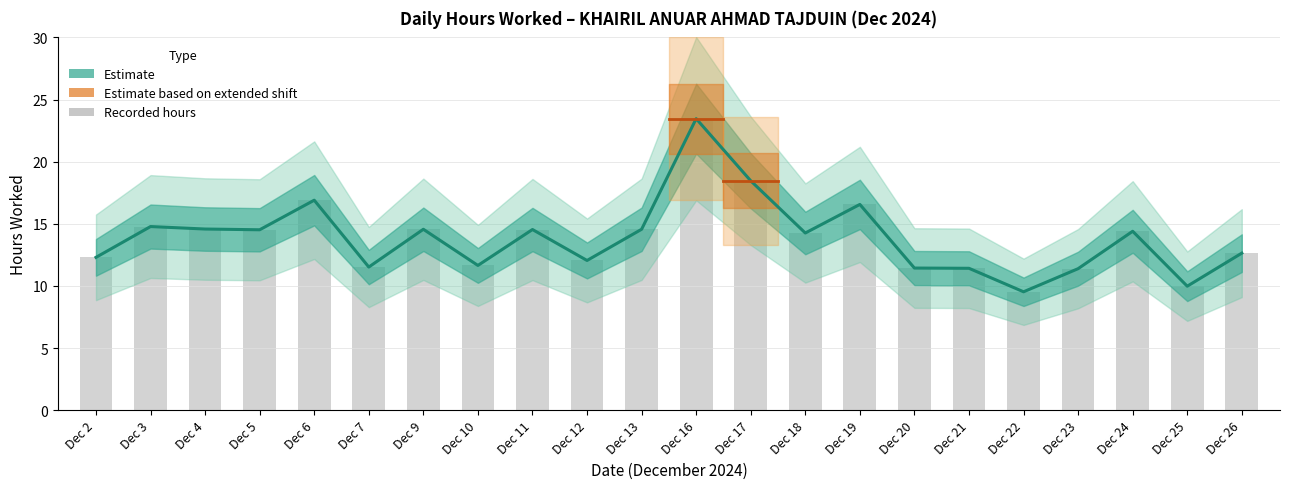

Which has a higher value, Dec 23 or Dec 3?

Dec 3